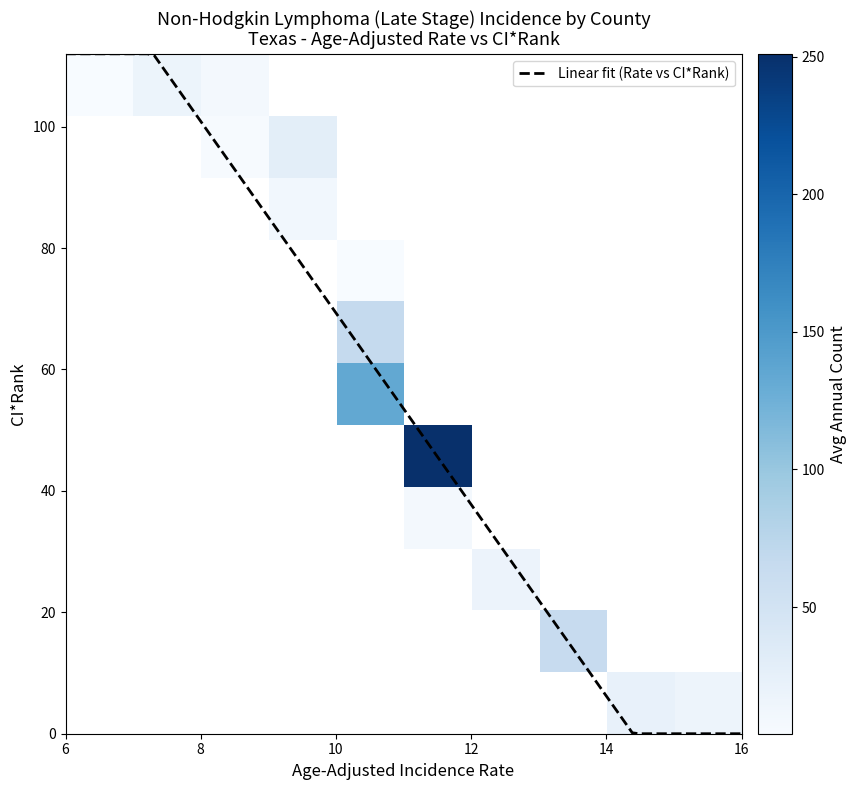

What is the difference between the maximum and minimum values in the rate series?

8.6